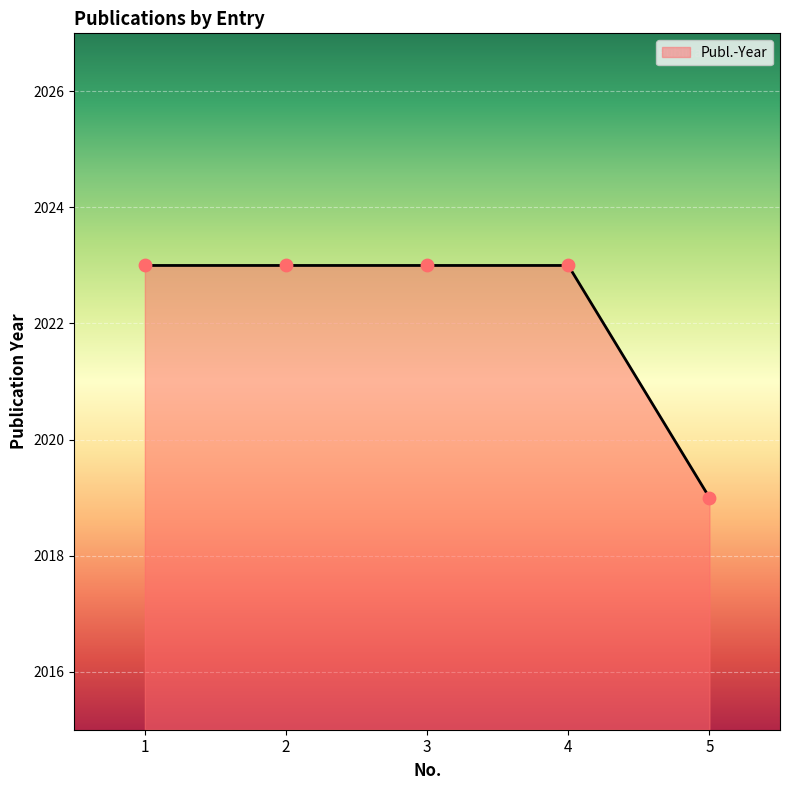

Approximately how many times larger is the value at 1 compared to 2?

1.0